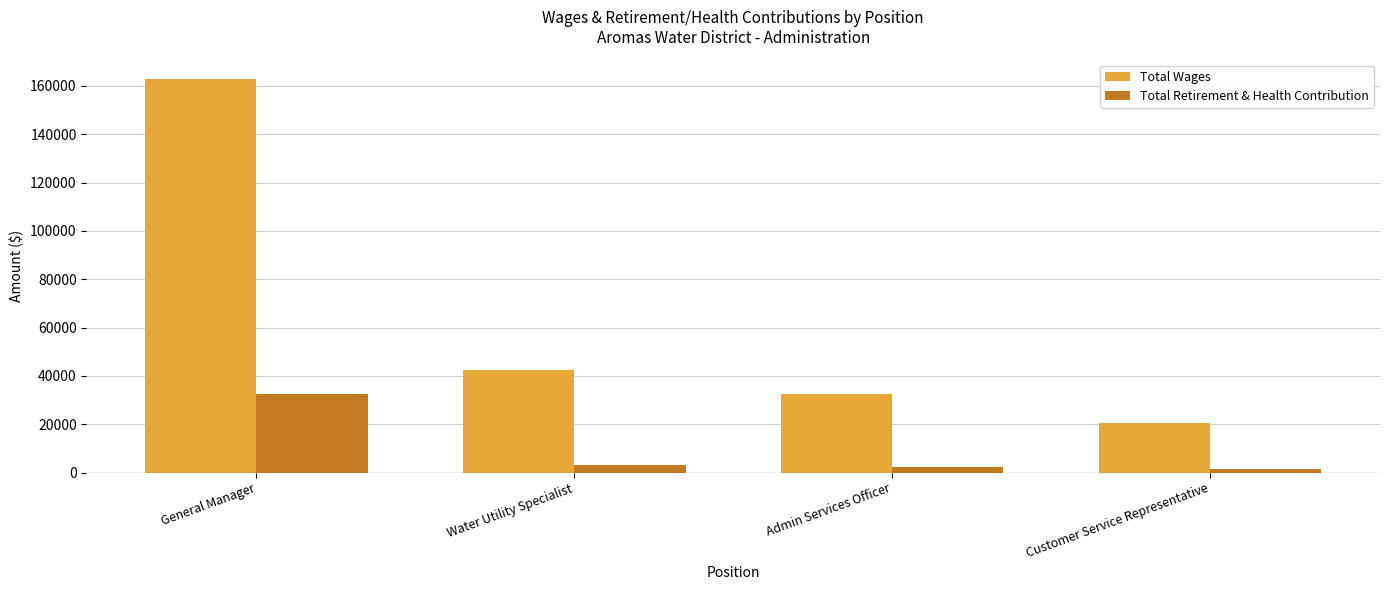

Is it true that Total Wages equals 32605 at Admin Services Officer?

True